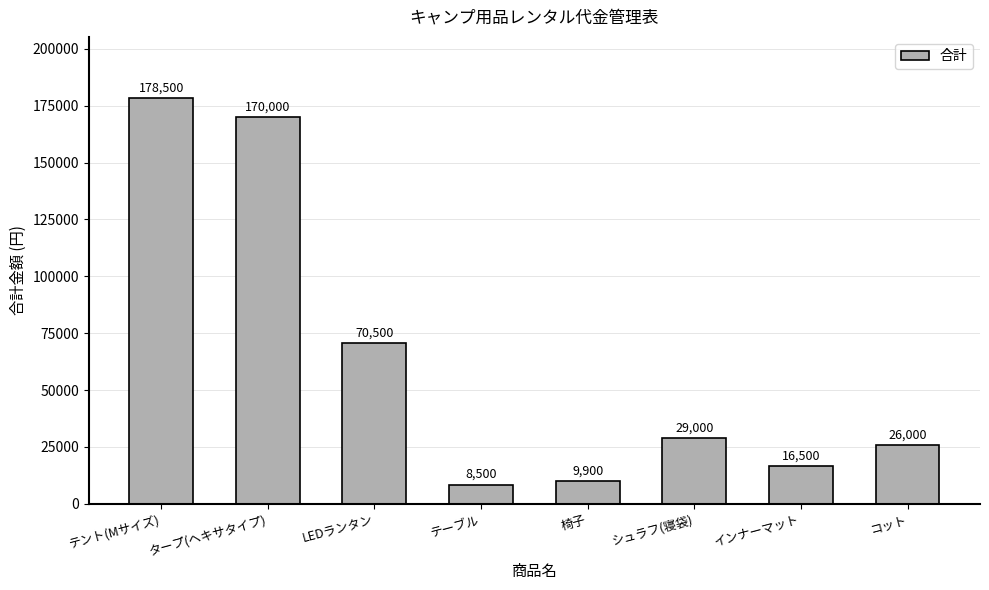

What is the value of the 3rd bar from the left?

70500